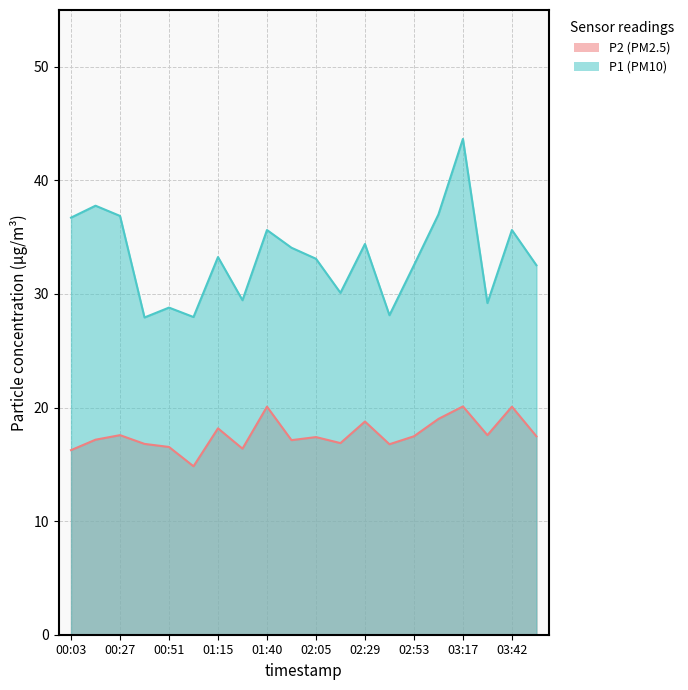

At which category is the sum across all series the highest?

03:17